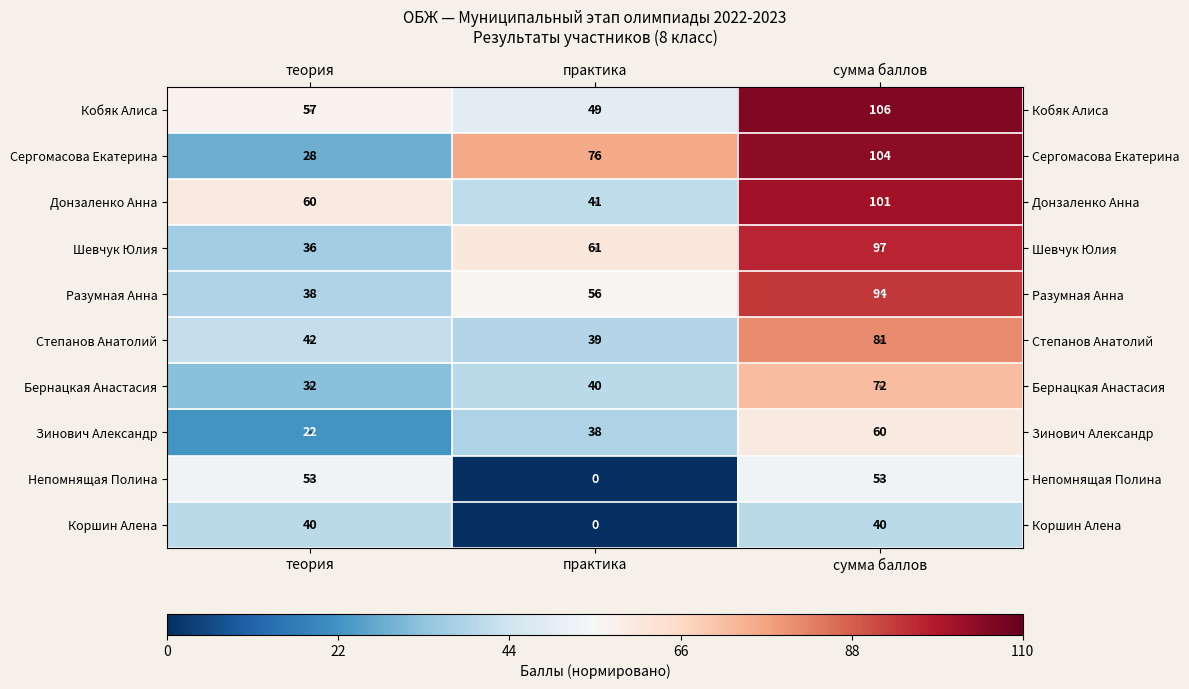

What value does the Сергомасова Екатерина series have at теория?

28